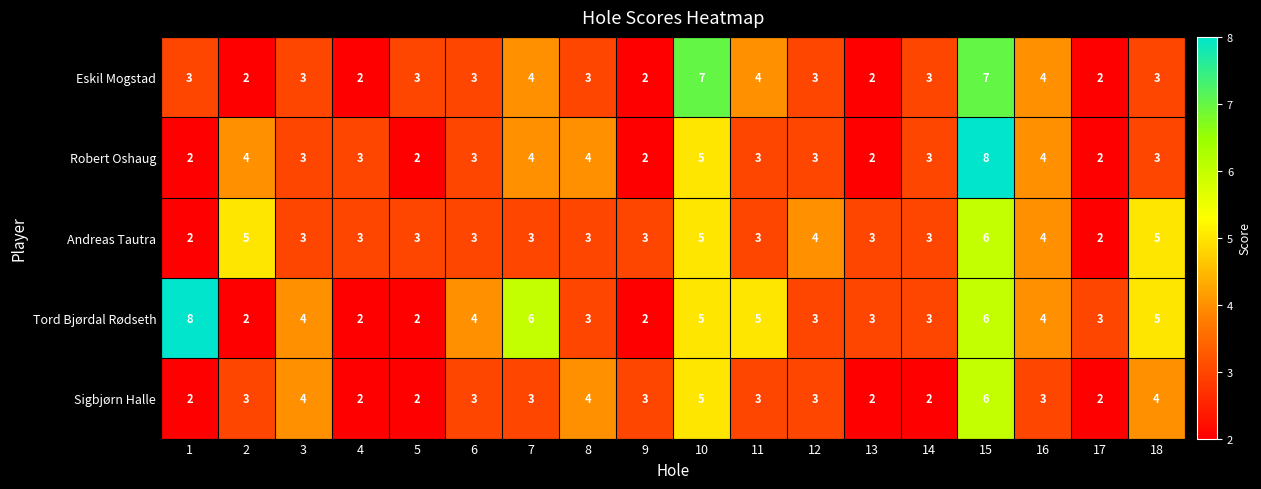

At which label does Robert Oshaug reach its peak?

15